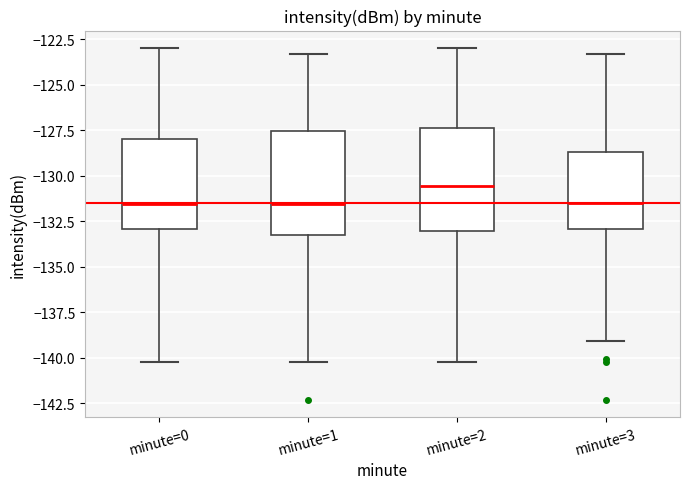

Reading left to right, transcribe this box plot: for each box, give where its median line is, the range the box spans, and where its two whiskers end, as read against the y-axis. The values are not printed on the chart, so give them approximately, as read against the axis.

minute=0: median -131.5, box -133.0 to -128.0, whiskers -140.0 to -123.0
minute=1: median -131.5, box -133.5 to -127.5, whiskers -140.0 to -123.5
minute=2: median -130.5, box -133.0 to -127.5, whiskers -140.0 to -123.0
minute=3: median -131.5, box -133.0 to -128.5, whiskers -139.0 to -123.5